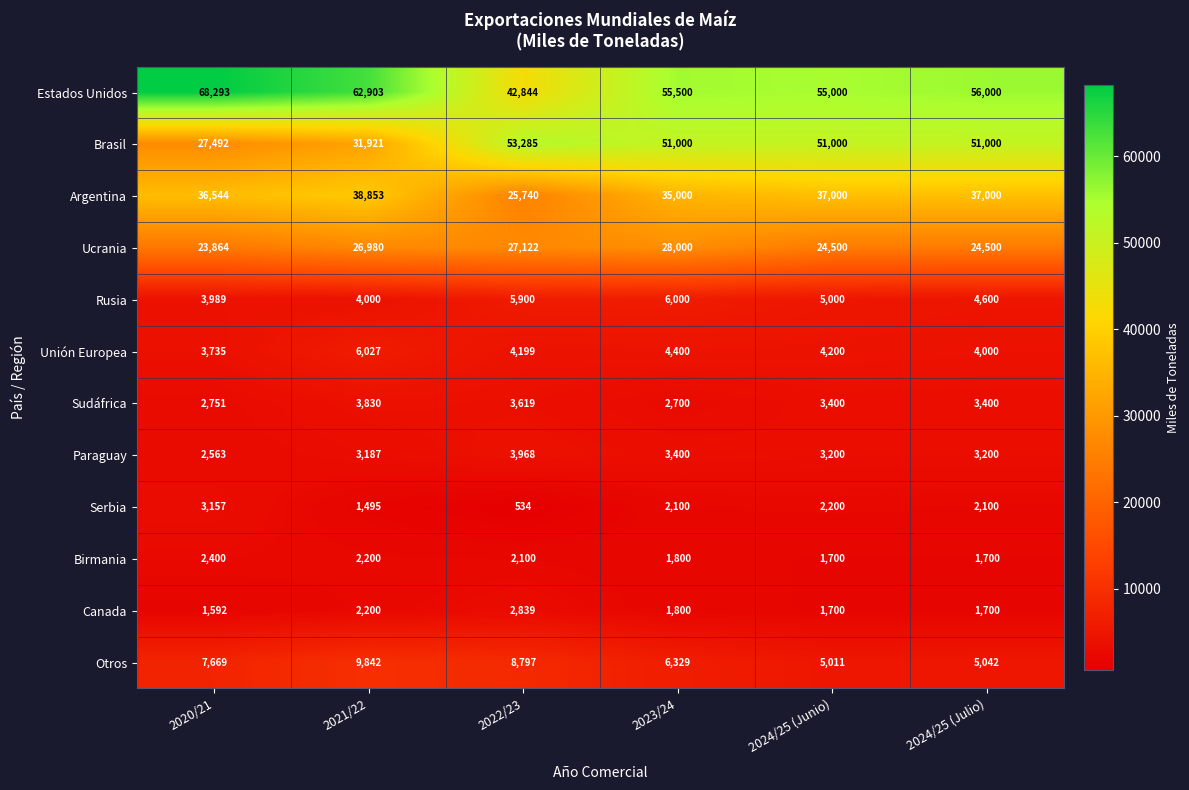

What is the spread (max minus min) of values at 2023/24?

53700